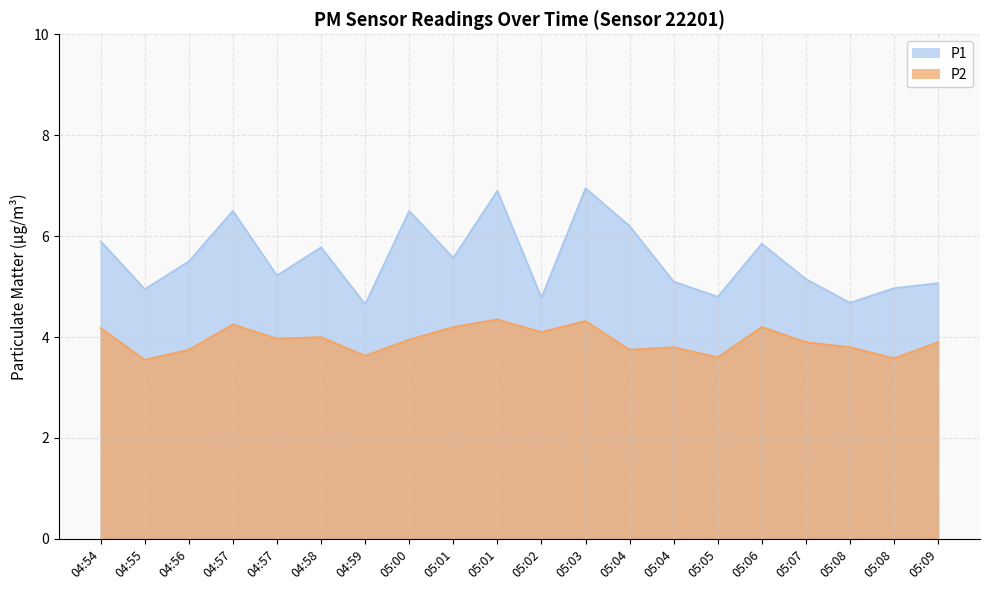

Where is P1 nearest to the value 5?

05:08